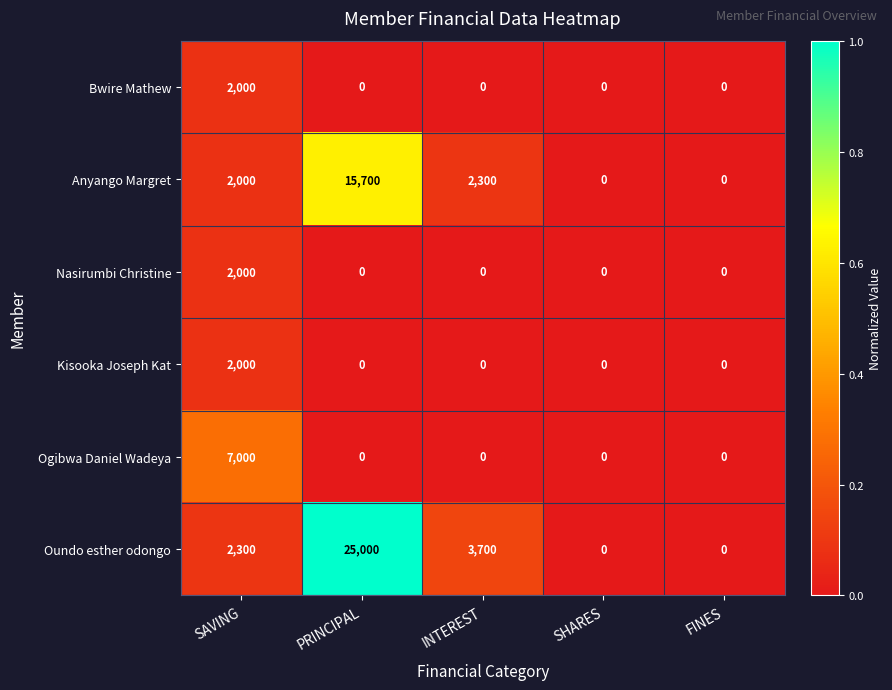

What is the sum of all Oundo esther odongo values?

31000